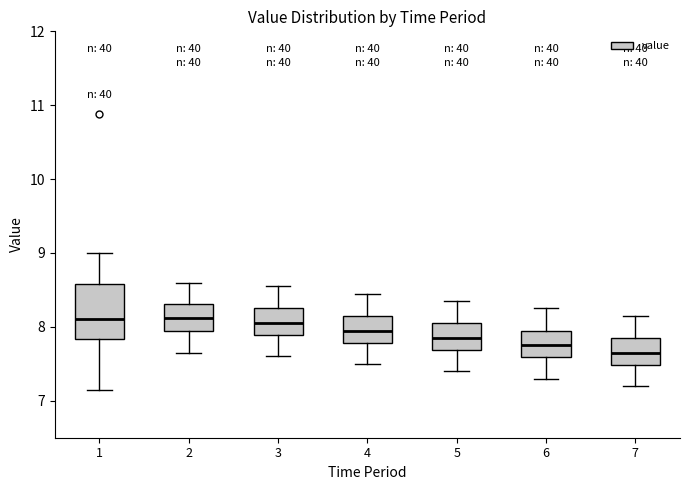

Comparing the boxes themselves (not the whiskers), which one is the tallest?

1